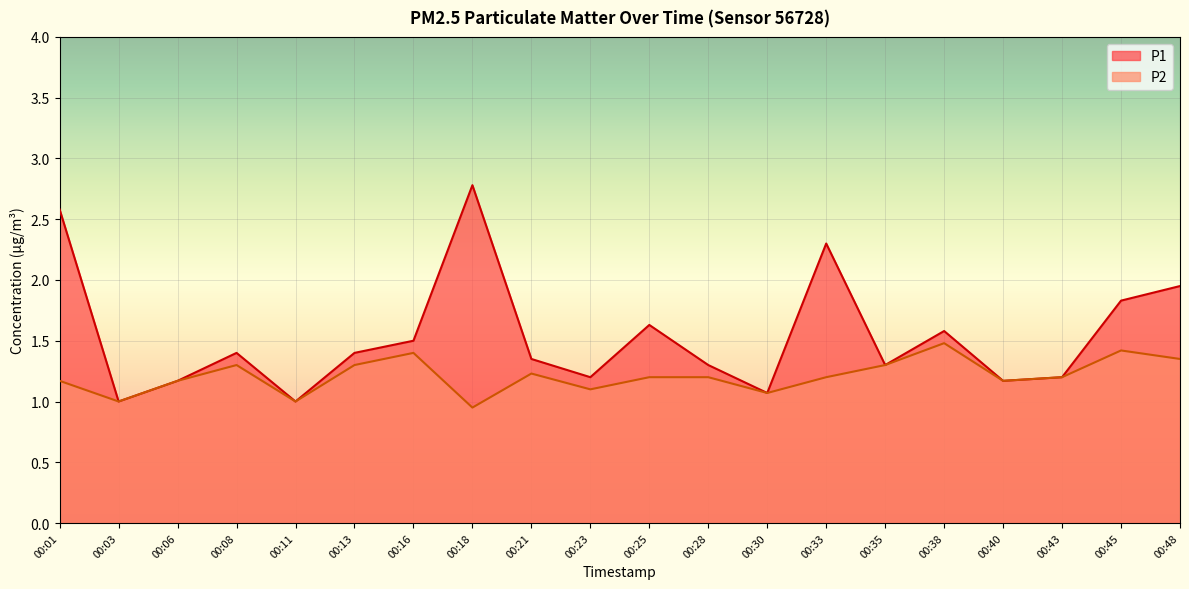

At how many categories does at least one series exceed 1?

18